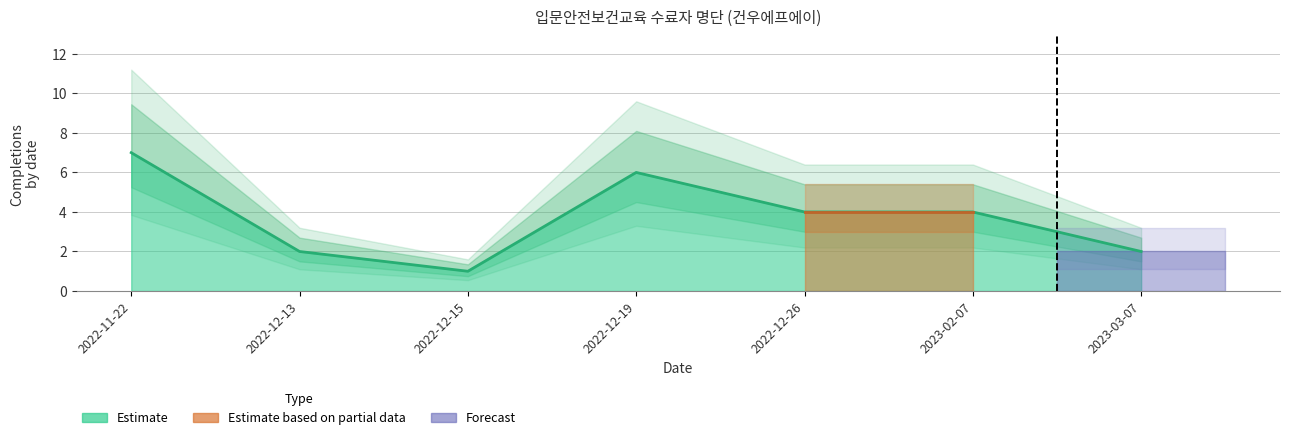

Count the number of categories in the chart.

10